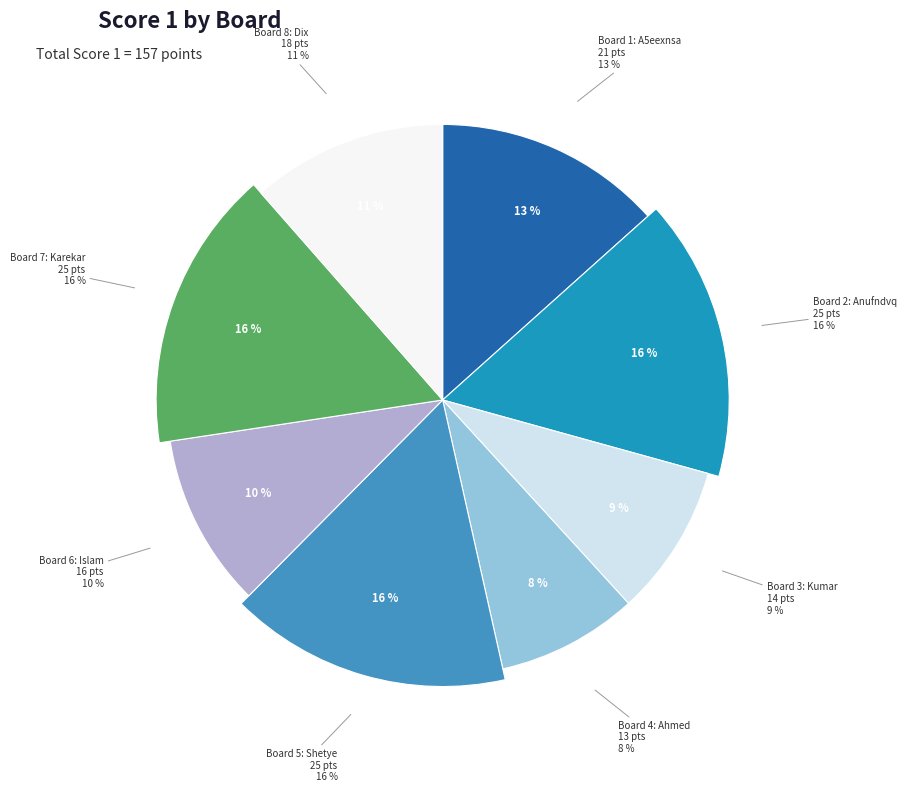

What percentage is the 7 slice, to the nearest percent?

16%